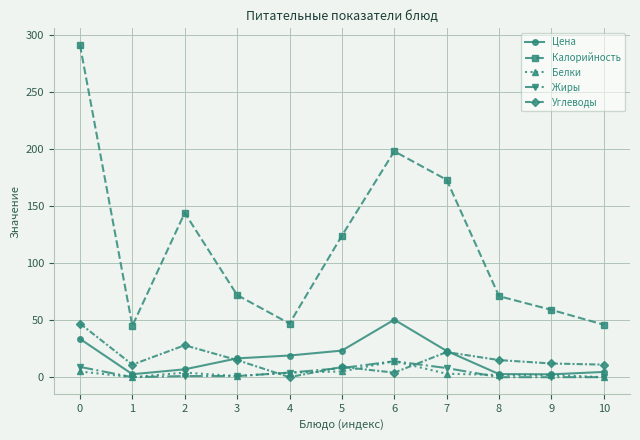

Where is the first local minimum for Углеводы?

1